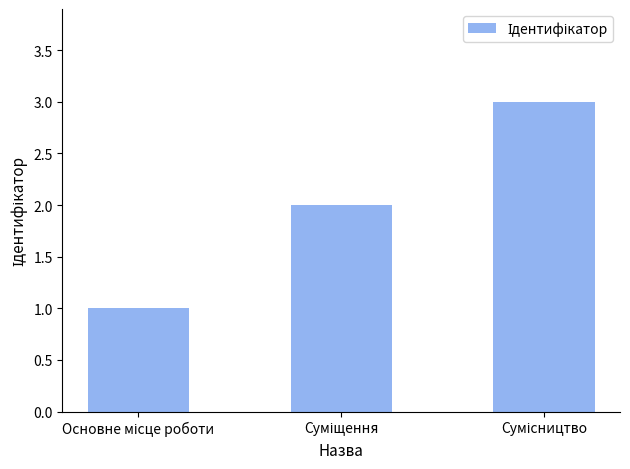

Does the chart contain any negative values?

No